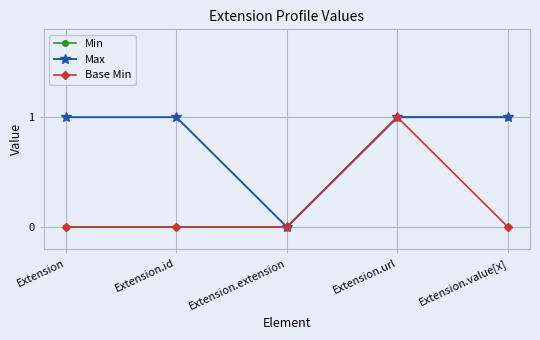

Reading left to right, what are all the values shown in this chart?

Min: Extension=0	Extension.id=0	Extension.extension=0	Extension.url=1	Extension.value[x]=1
Max: Extension=1	Extension.id=1	Extension.extension=0	Extension.url=1	Extension.value[x]=1
Base Min: Extension=0	Extension.id=0	Extension.extension=0	Extension.url=1	Extension.value[x]=0